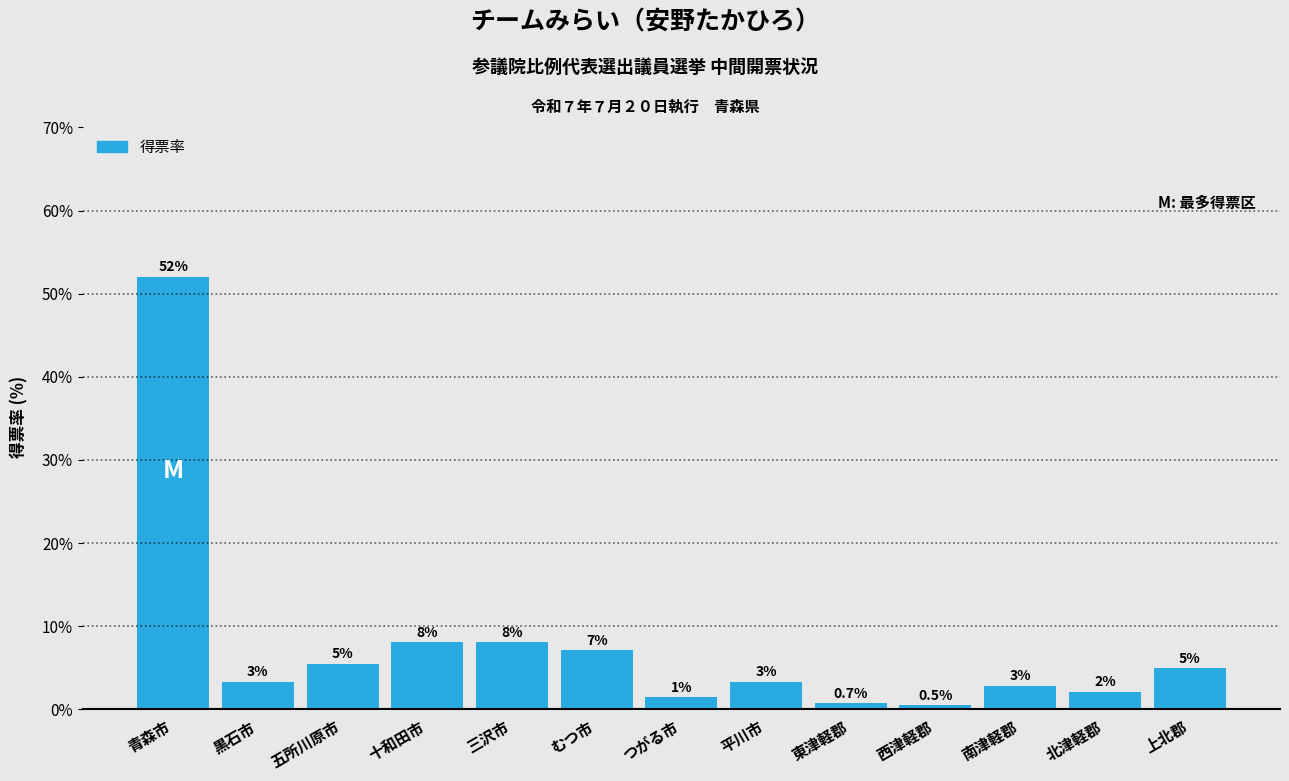

Are the bars horizontal?

No